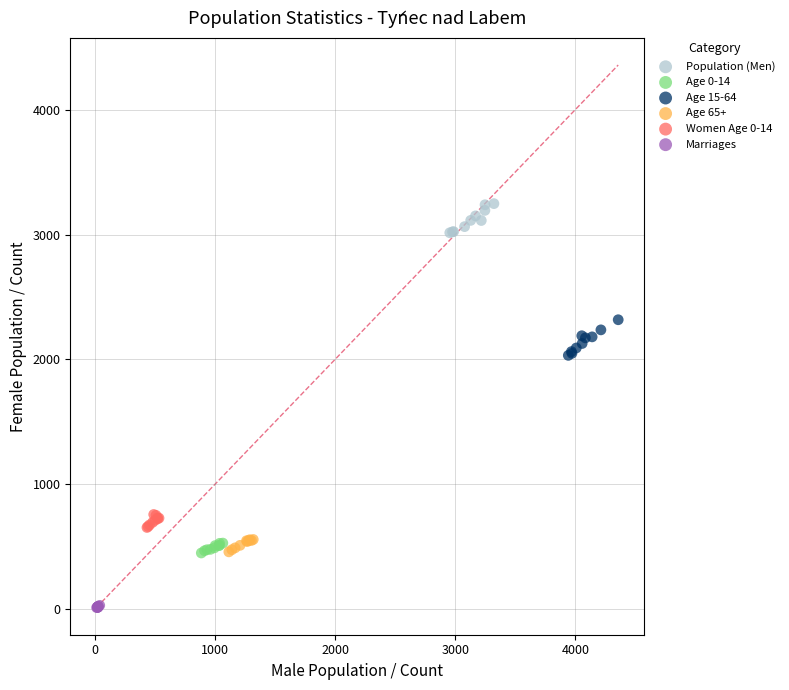

Which series reaches the maximum Y coordinate?

Population (Men)